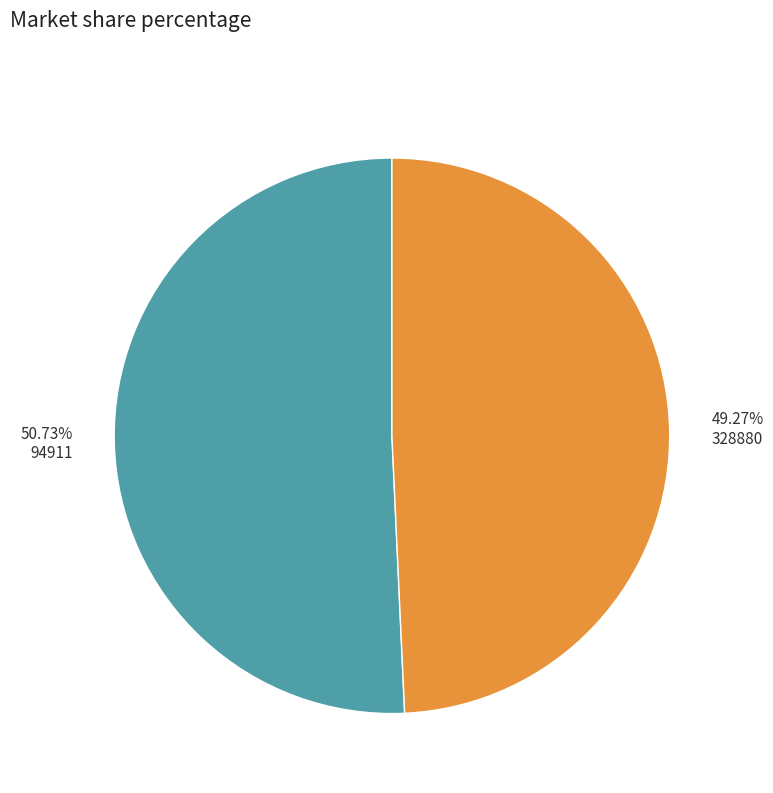

Approximately how many times larger is the value at 50.73% 94911 compared to 49.27% 328880?

1.0